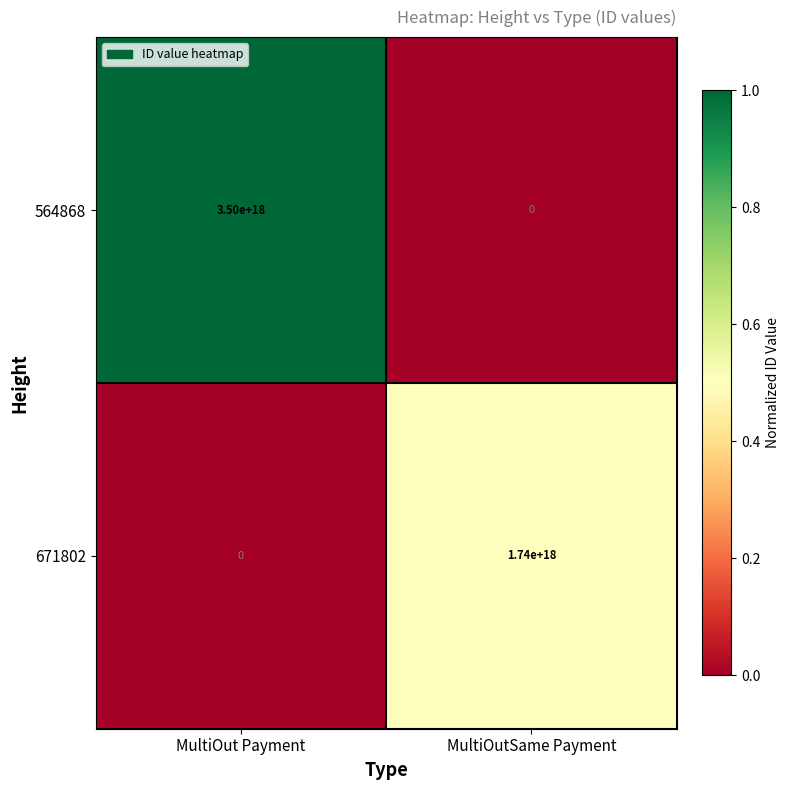

At which label does 671802 reach its peak?

MultiOutSame Payment